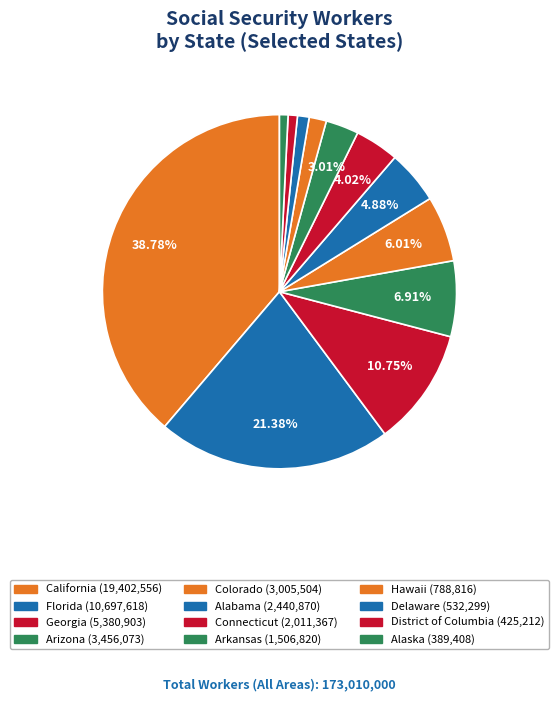

How many slices are in this pie chart?

12